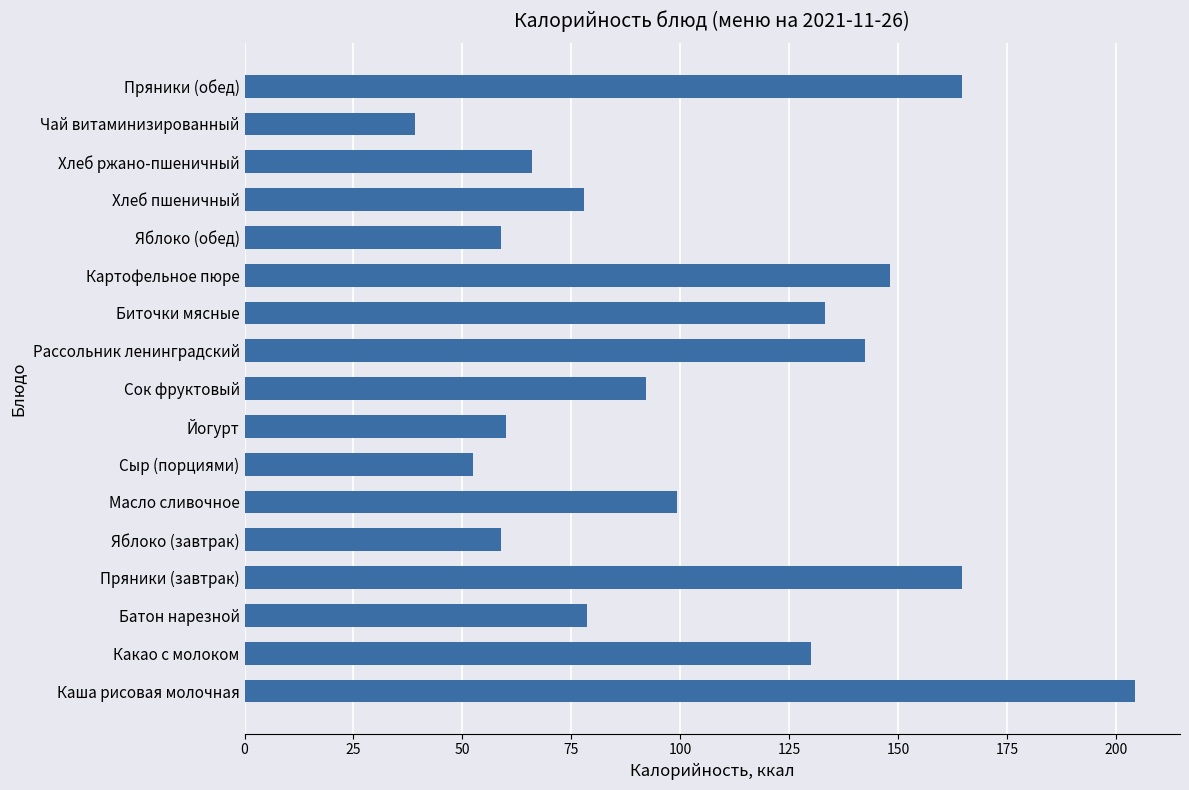

The value at Чай витаминизированный is 7.8. True or false?

False